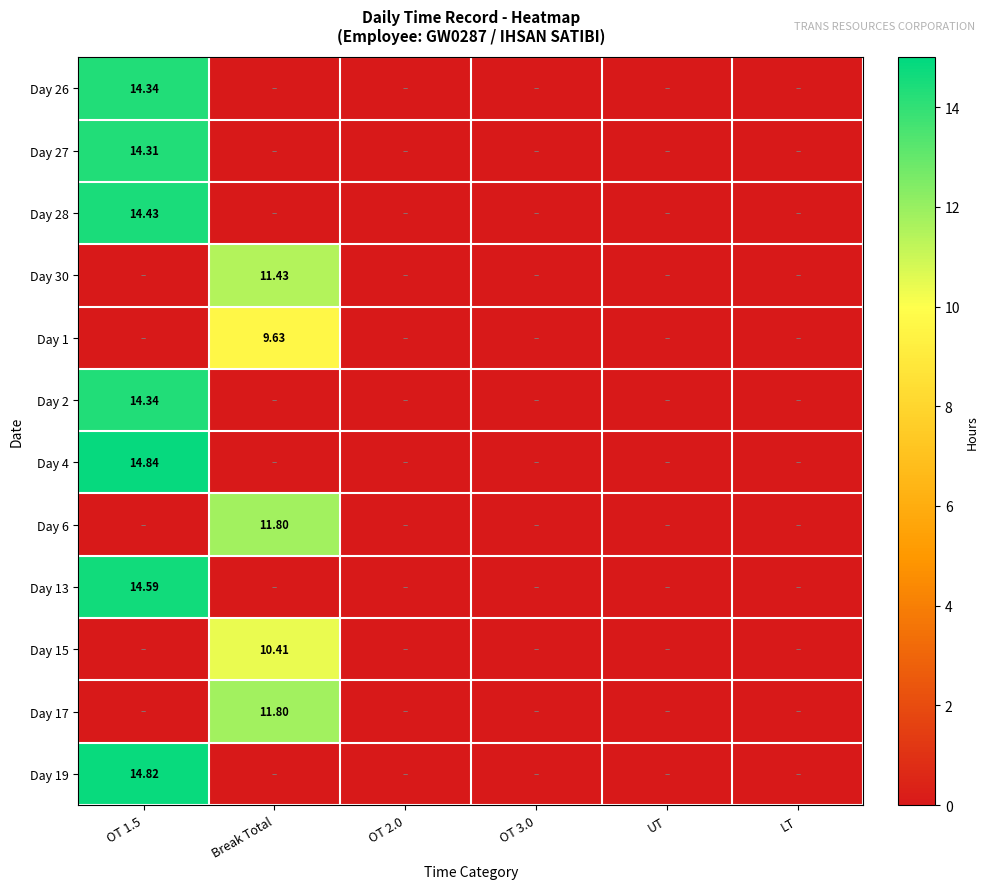

What is the highest value of the Day 17 series?

11.8